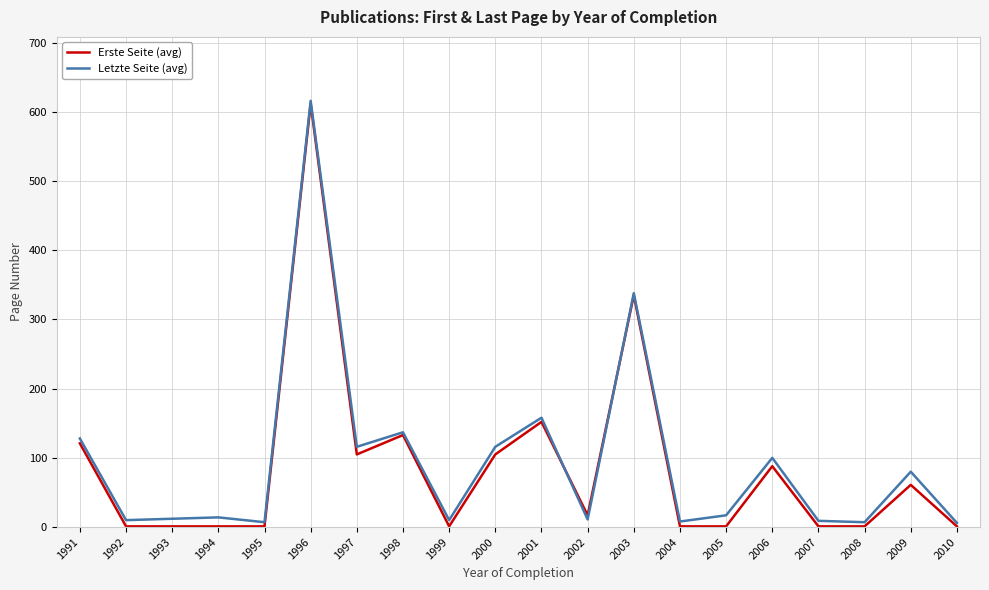

Which label corresponds to the largest value in the chart?

1996